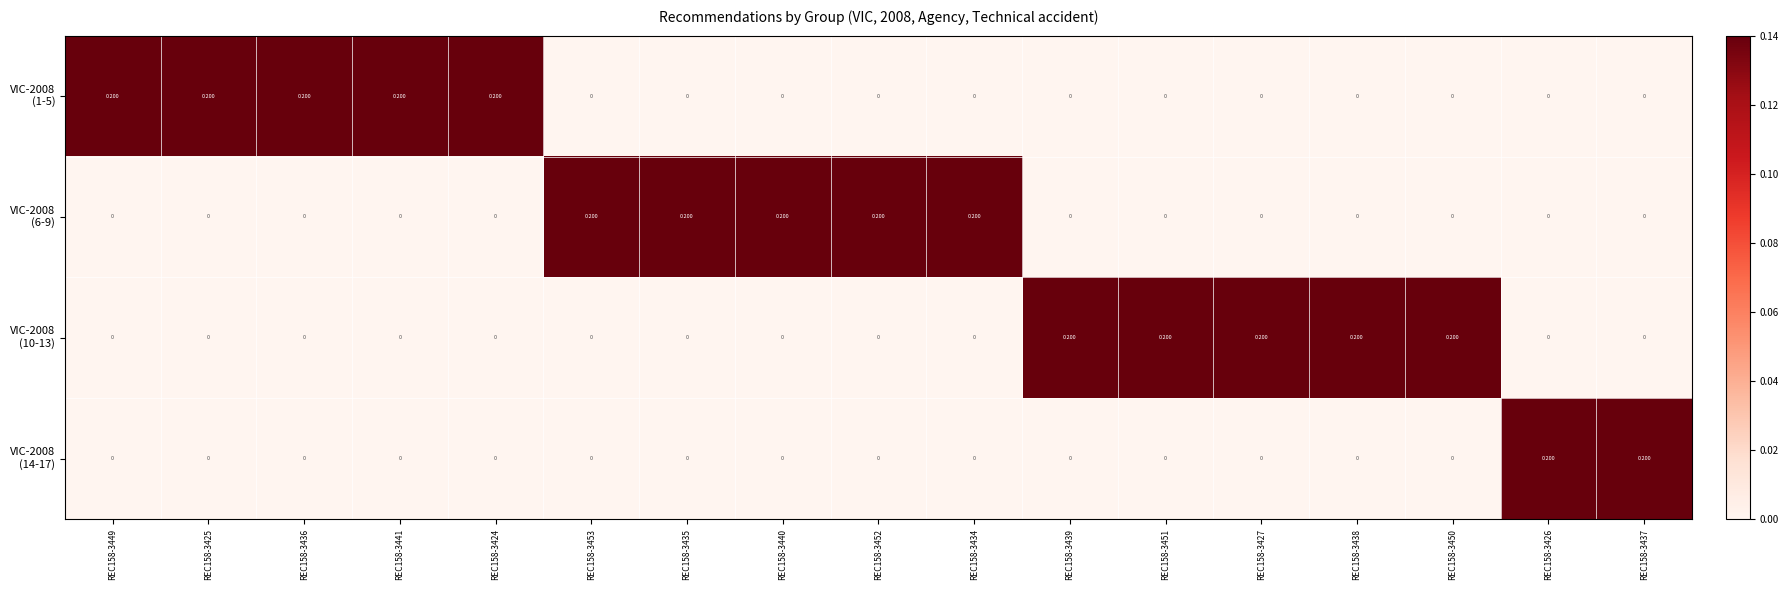

At which category does the chart reach its minimum across all series?

REC158-3453